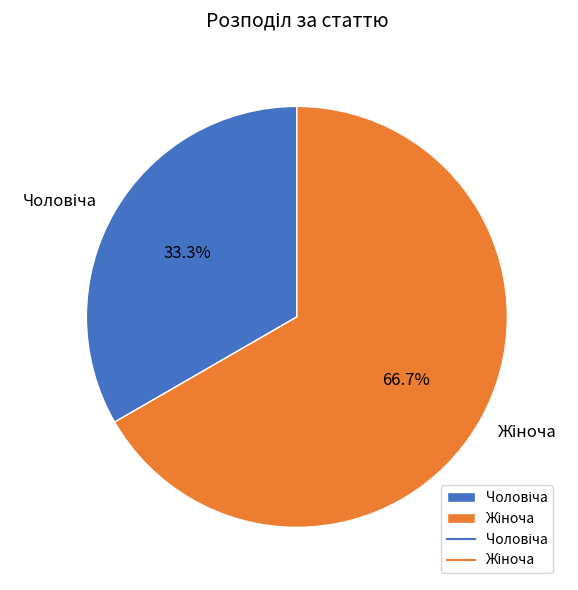

Does any single category account for the majority?

Yes